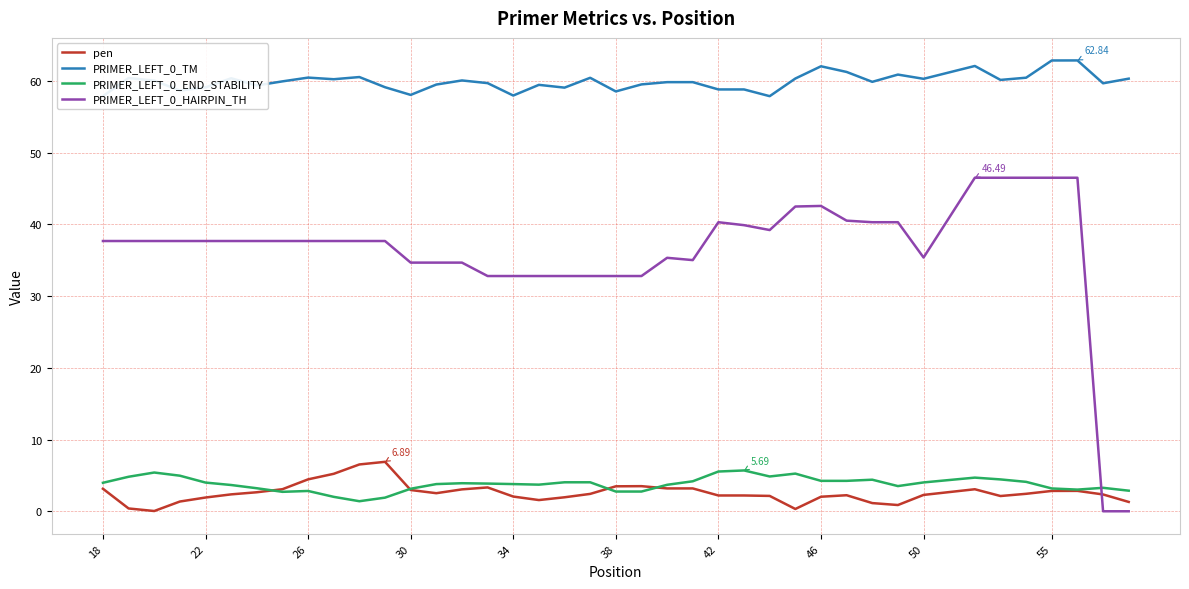

True or false: PRIMER_LEFT_0_TM and pen cross at least once.

False